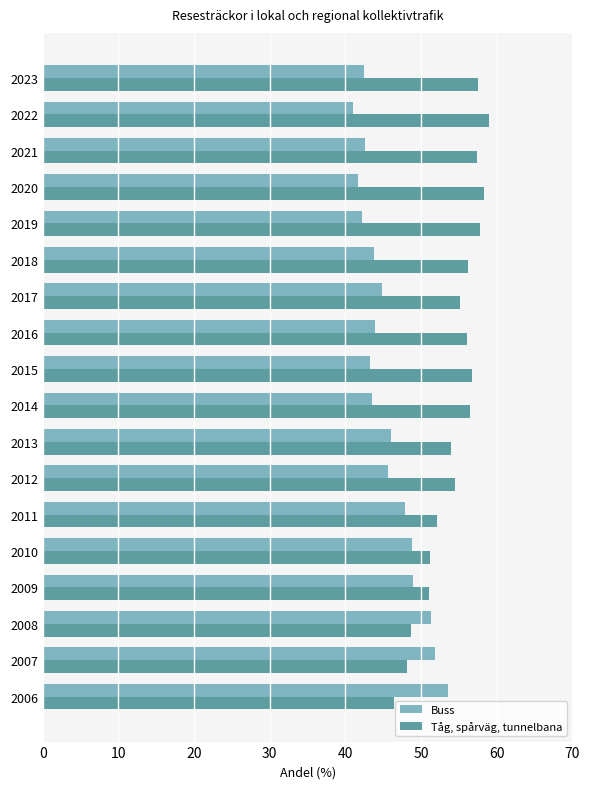

What is the minimum value for Buss?

41.0